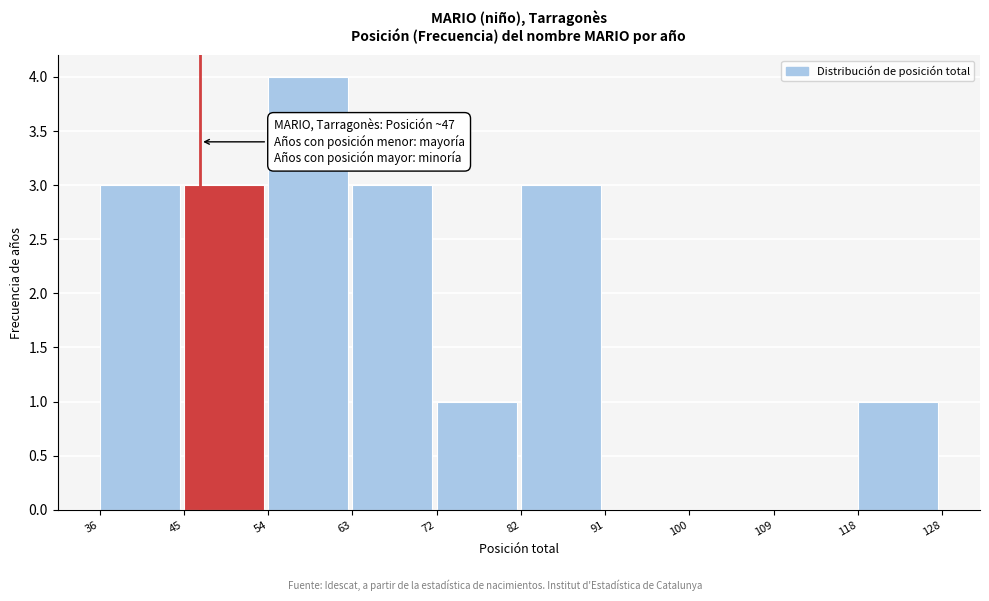

Which range on the x-axis has the tallest bar?

54 to 63